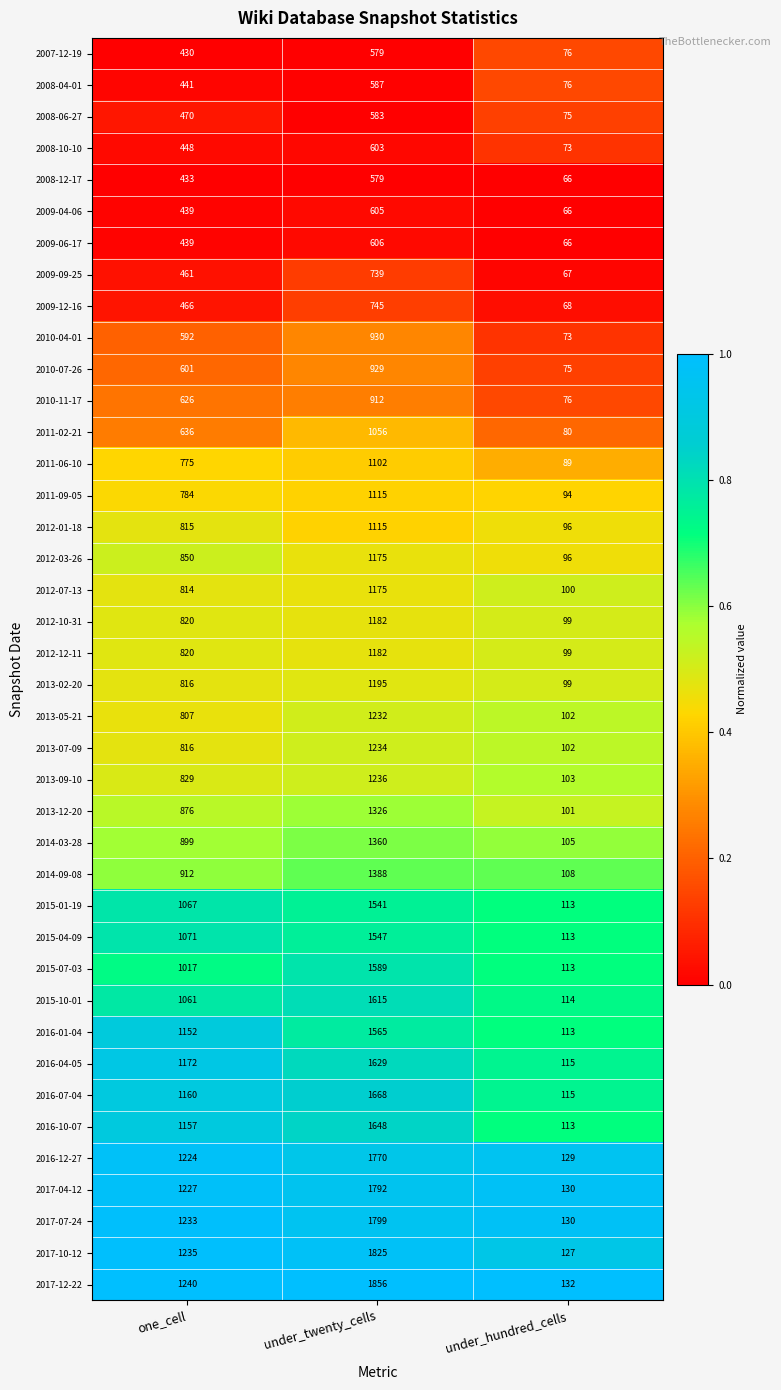

List the labels in order of 2009-06-17 value, smallest first.

under_hundred_cells, one_cell, under_twenty_cells